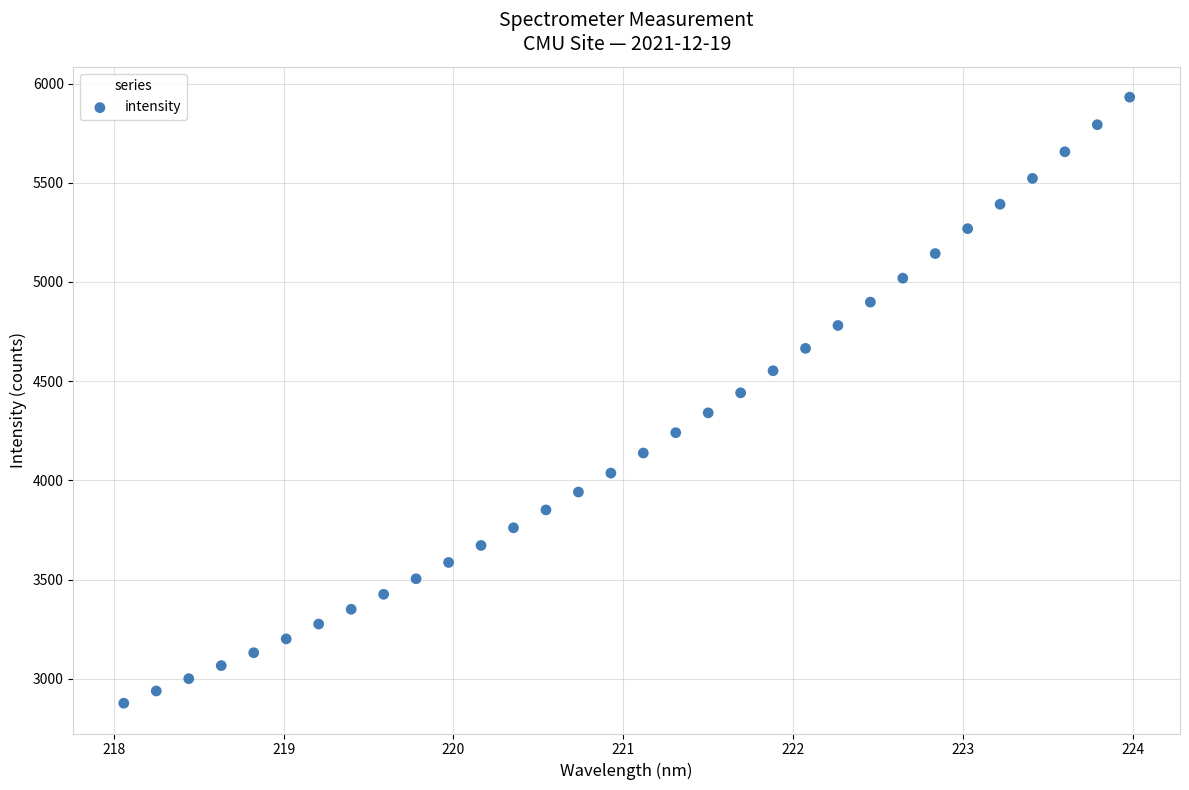

What is the range of X values (max minus min)?

5.9